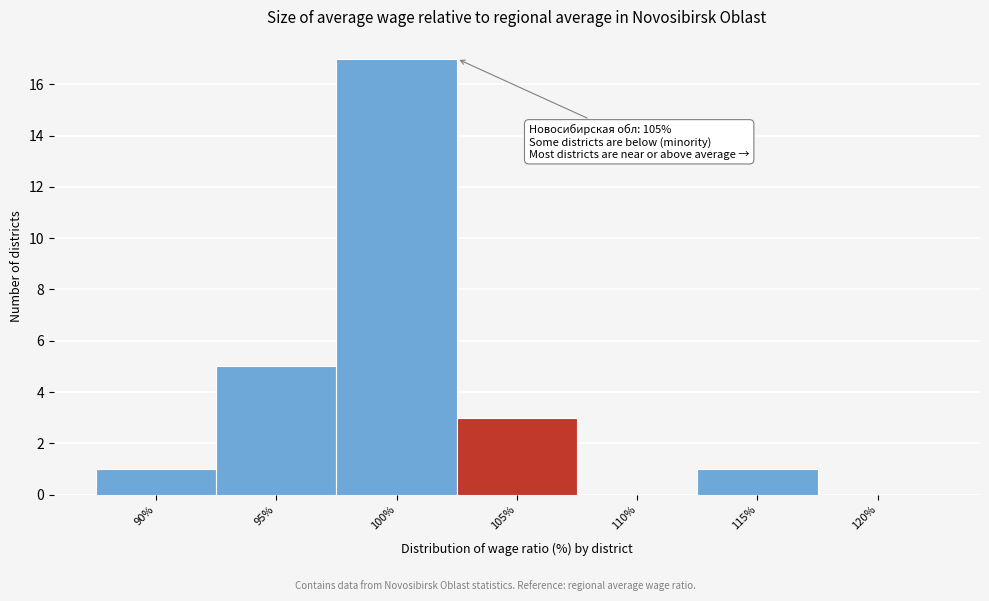

Reading right to left, extract all data points from this chart.

120%=0	115%=1	110%=0	105%=3	100%=17	95%=5	90%=1